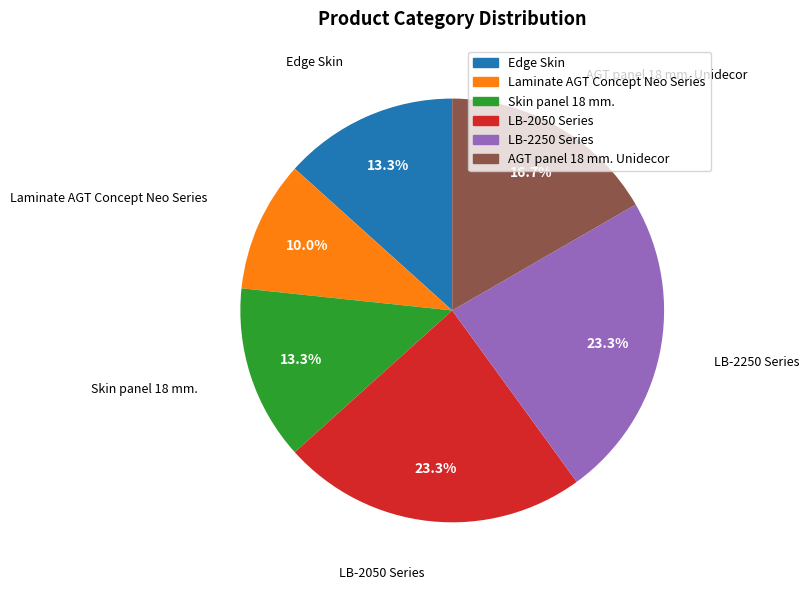

What percentage is the Edge Skin slice, to the nearest percent?

13%